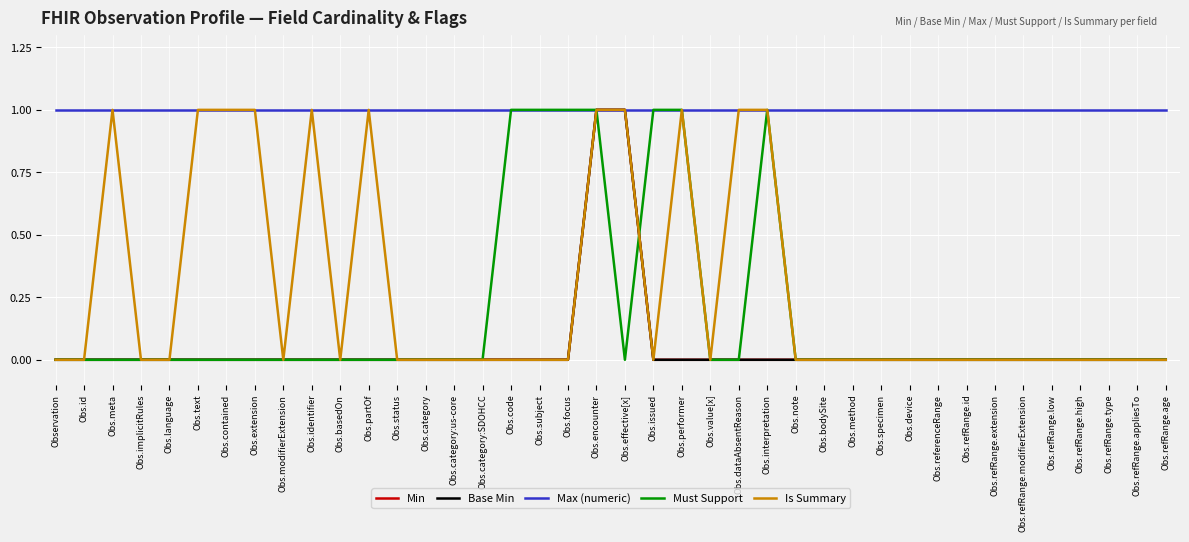

Is this an area chart (filled region under the line)?

No